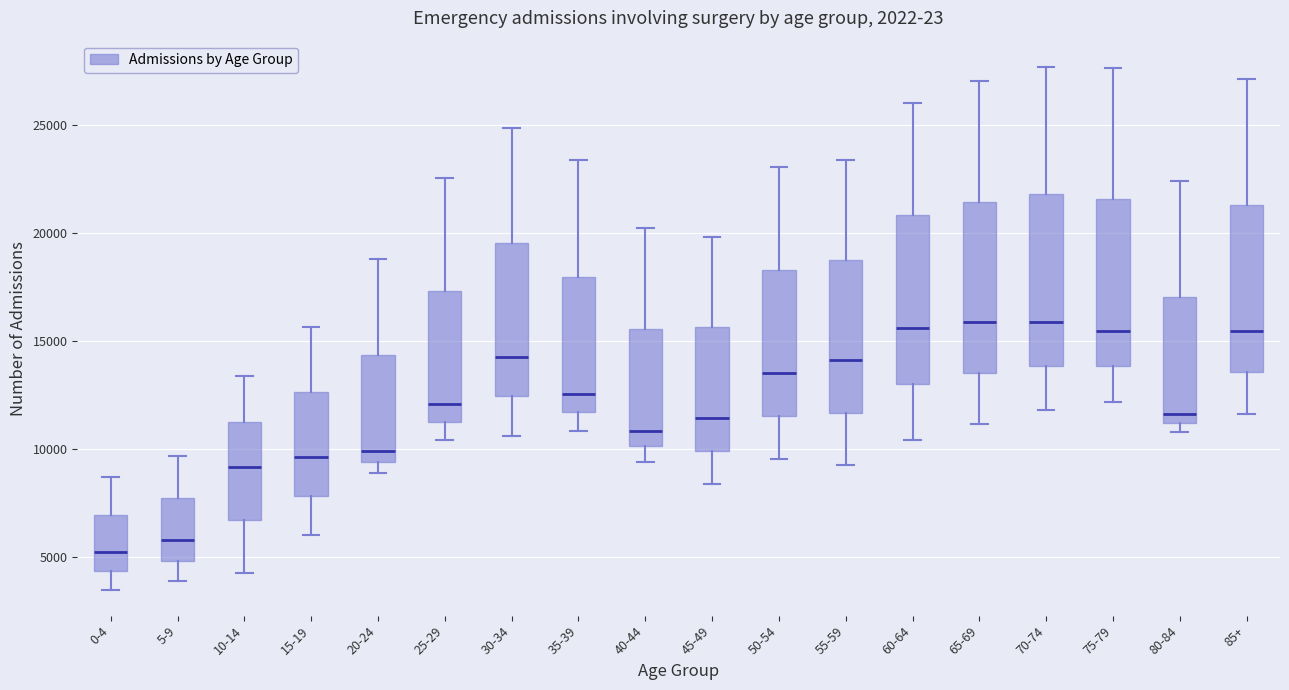

Reading left to right, read every box against the y-axis: the position of its median line, the range the box covers, and the ends of its whiskers. The values are not printed on the chart, so give them approximately, as read against the axis.

0-4: median 5000, box 4500 to 7000, whiskers 3500 to 8500
5-9: median 6000, box 5000 to 7500, whiskers 4000 to 9500
10-14: median 9000, box 6500 to 11500, whiskers 4000 to 13500
15-19: median 9500, box 8000 to 12500, whiskers 6000 to 15500
20-24: median 10000, box 9500 to 14500, whiskers 9000 to 19000
25-29: median 12000, box 11000 to 17500, whiskers 10500 to 22500
30-34: median 14000, box 12500 to 19500, whiskers 10500 to 25000
35-39: median 12500, box 11500 to 18000, whiskers 11000 to 23500
40-44: median 11000, box 10000 to 15500, whiskers 9500 to 20000
45-49: median 11500, box 10000 to 15500, whiskers 8500 to 20000
50-54: median 13500, box 11500 to 18500, whiskers 9500 to 23000
55-59: median 14000, box 11500 to 18500, whiskers 9000 to 23500
60-64: median 15500, box 13000 to 21000, whiskers 10500 to 26000
65-69: median 16000, box 13500 to 21500, whiskers 11000 to 27000
70-74: median 16000, box 14000 to 22000, whiskers 12000 to 27500
75-79: median 15500, box 14000 to 21500, whiskers 12000 to 27500
80-84: median 11500, box 11000 to 17000, whiskers 11000 (just below the box's lower edge) to 22500
85+: median 15500, box 13500 to 21500, whiskers 11500 to 27000